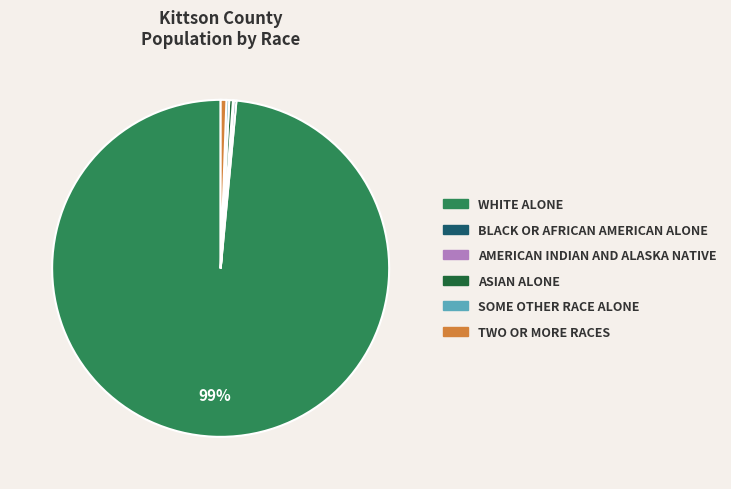

Is there any slice that represents more than half of the pie?

Yes